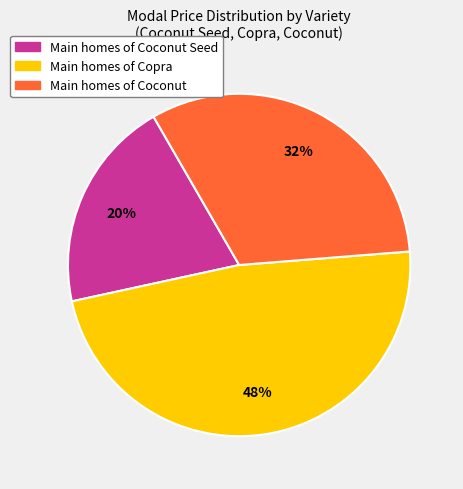

Does any single category account for the majority?

No